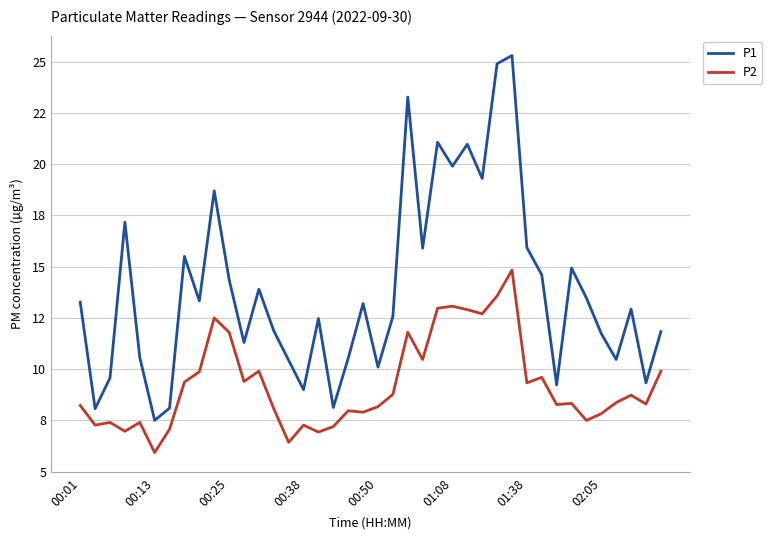

What are all the series names shown in the legend?

P1, P2